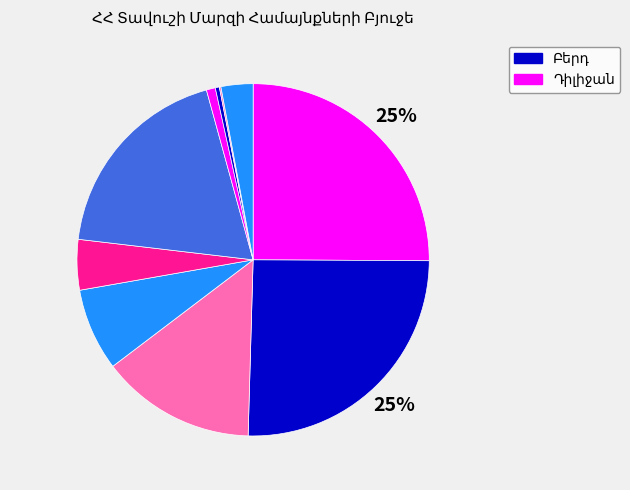

What is the ratio of the value at Բերդ to the value at Այգեհովիտ?

8.7